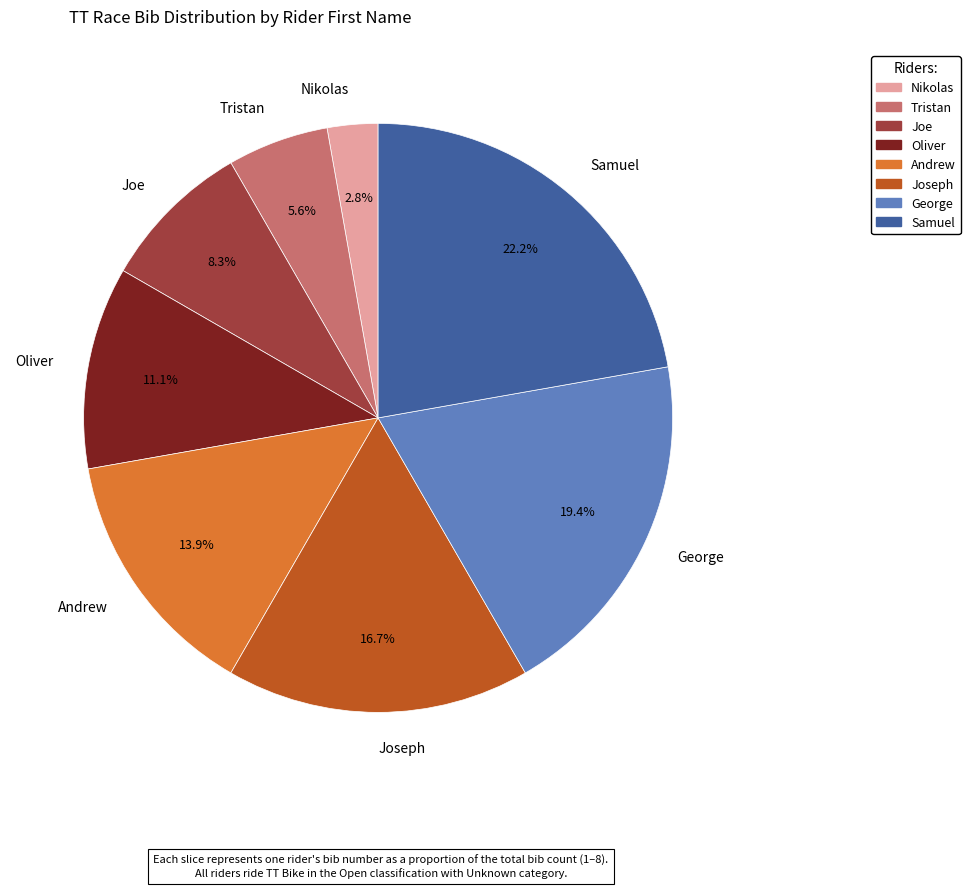

How many slices are in this pie chart?

8